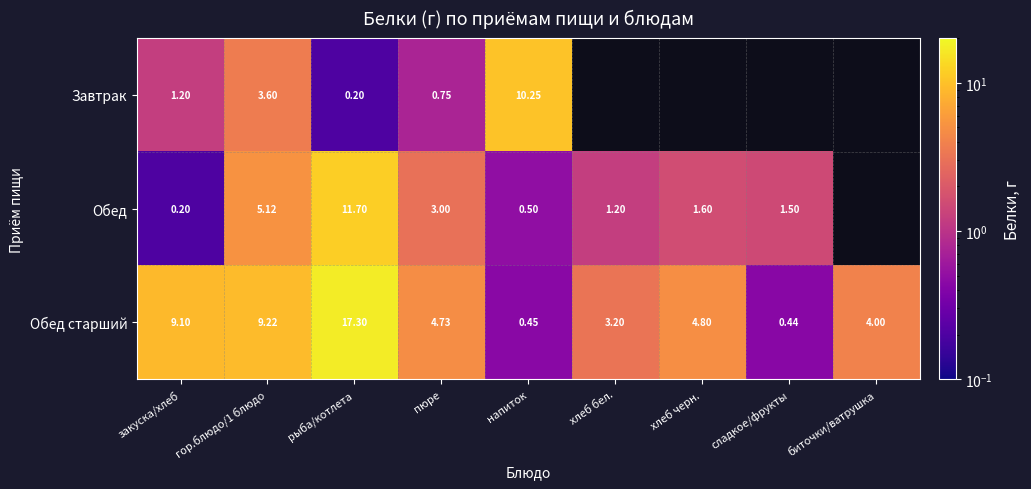

Which category has the lowest value in the Обед старший series?

сладкое/фрукты